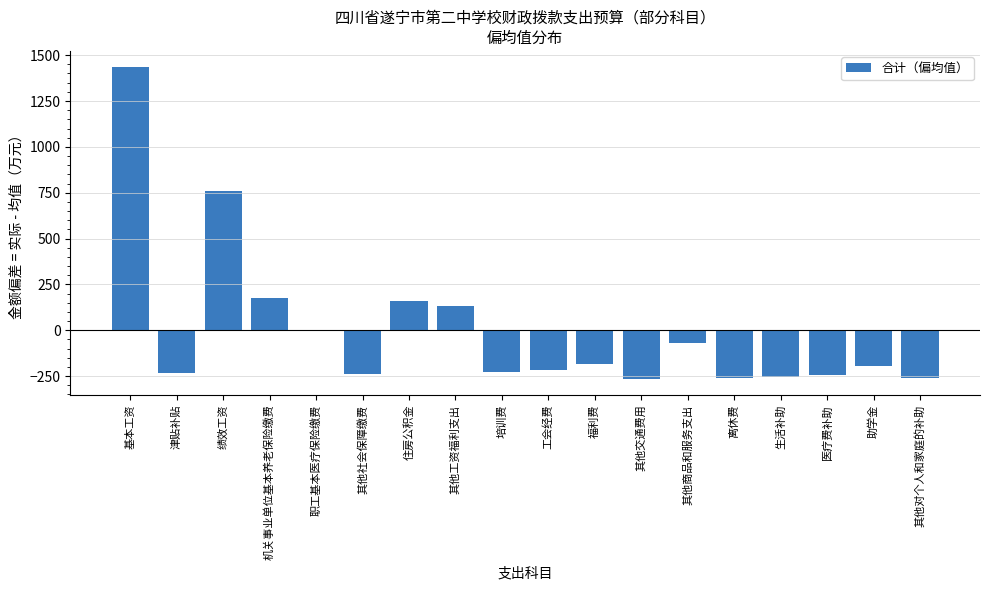

Is it true that the value at 津贴补贴 is -84.1?

False